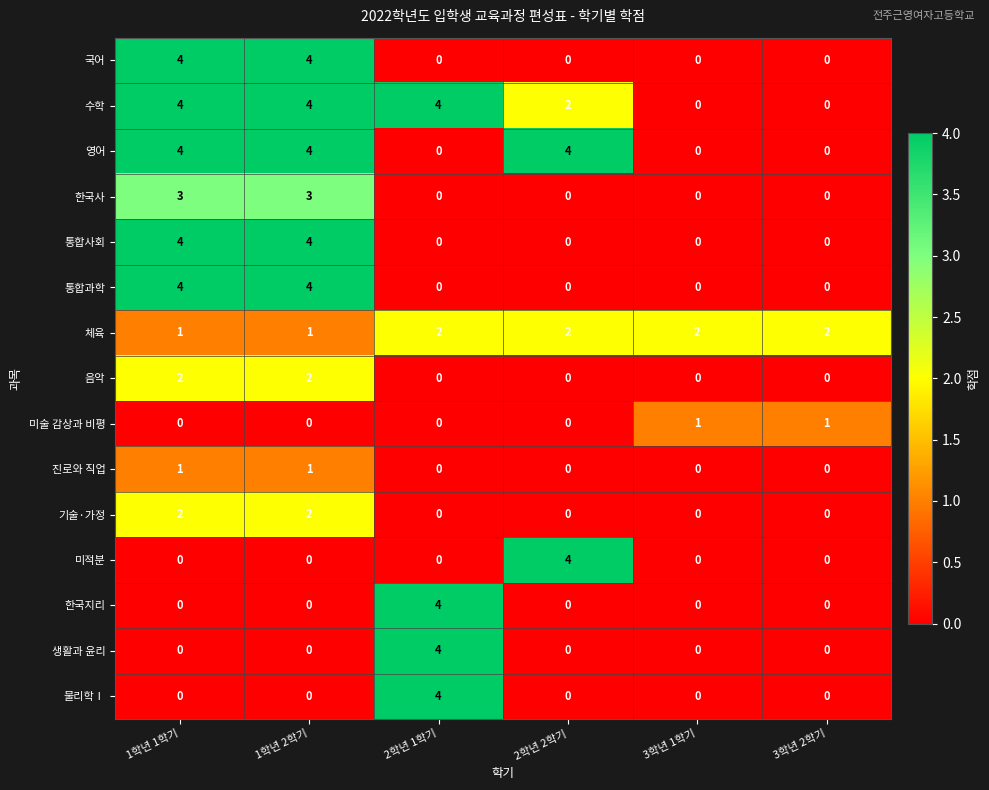

Is the value of 체육 at 2학년 1학기 greater than the value of 통합사회 at 2학년 2학기?

Yes